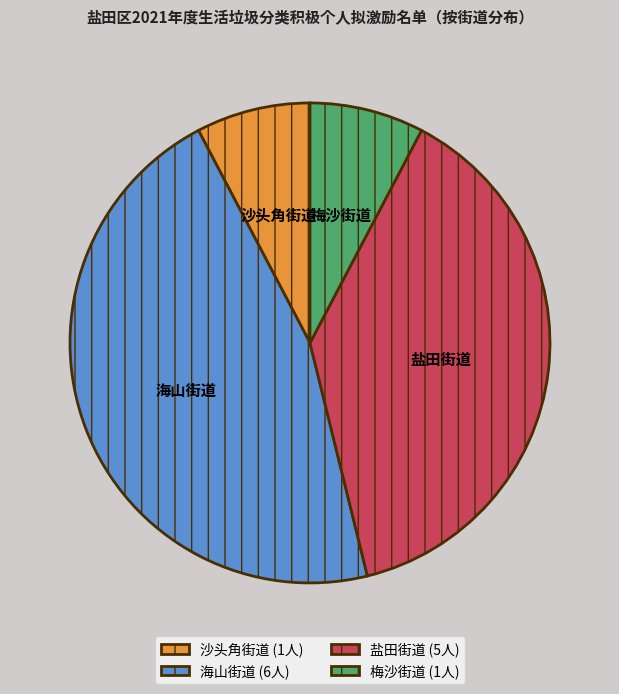

Which has a higher value, 海山街道 or 沙头角街道?

海山街道